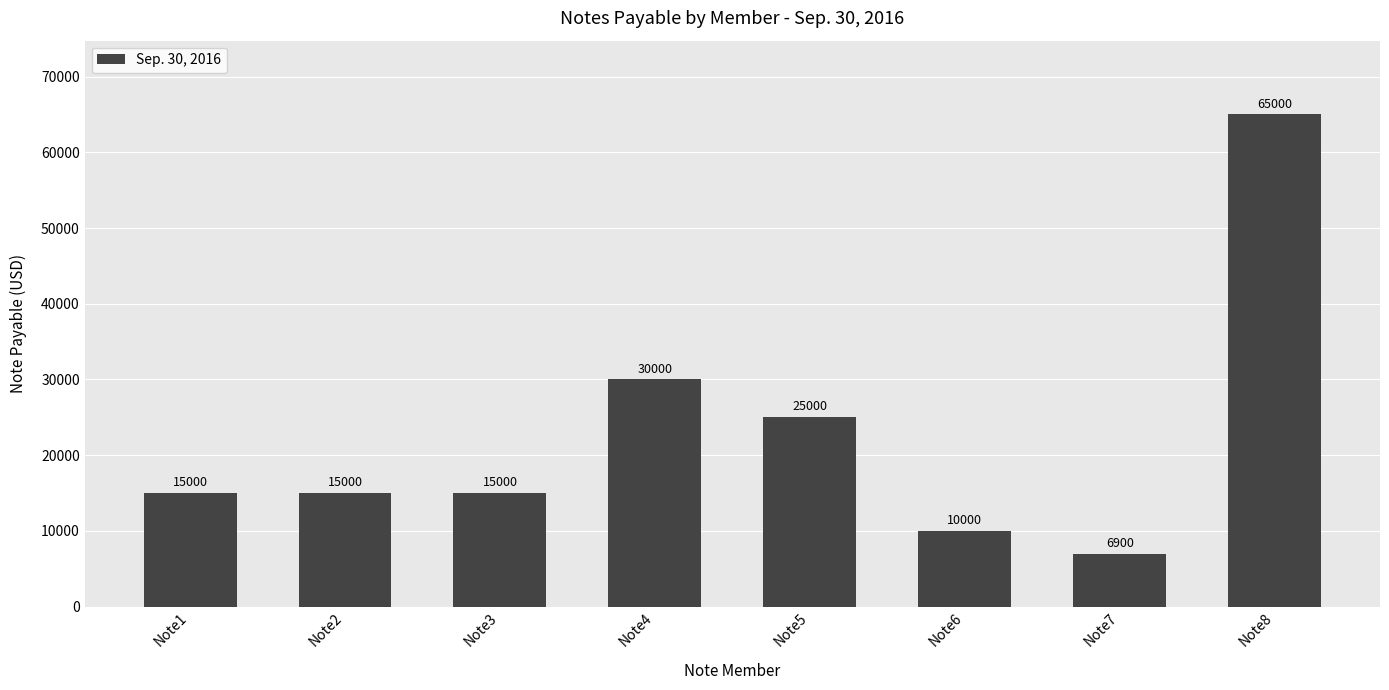

What is the approximate value at Note6?

10000